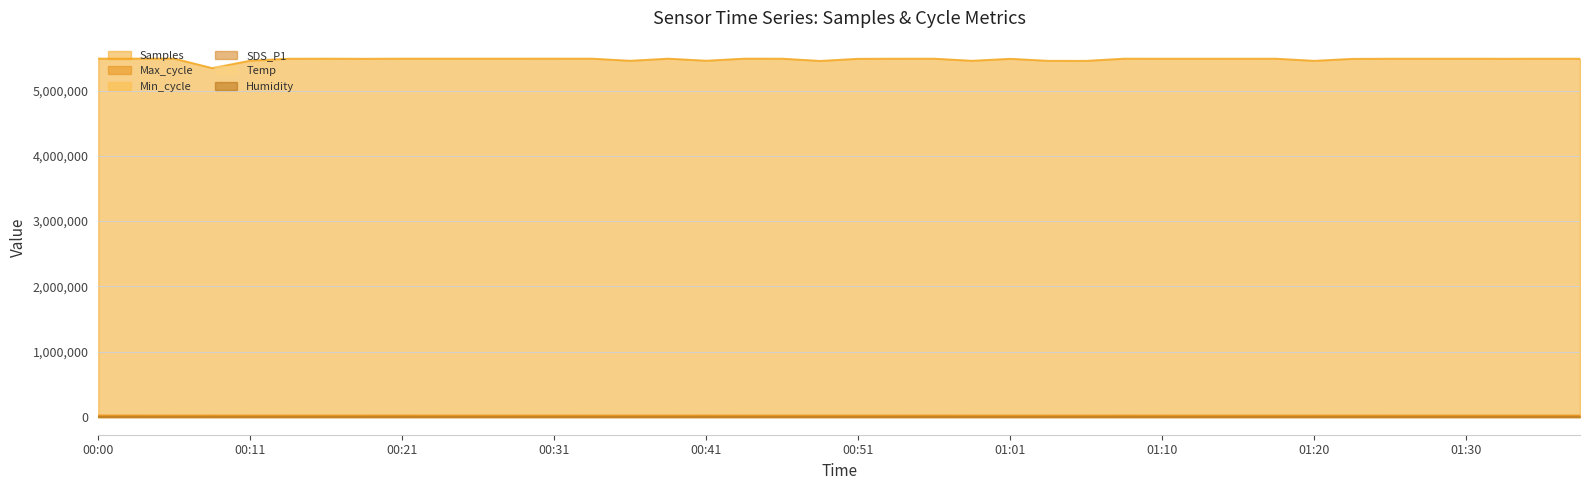

What is the average value of the Samples series?

5478538.8